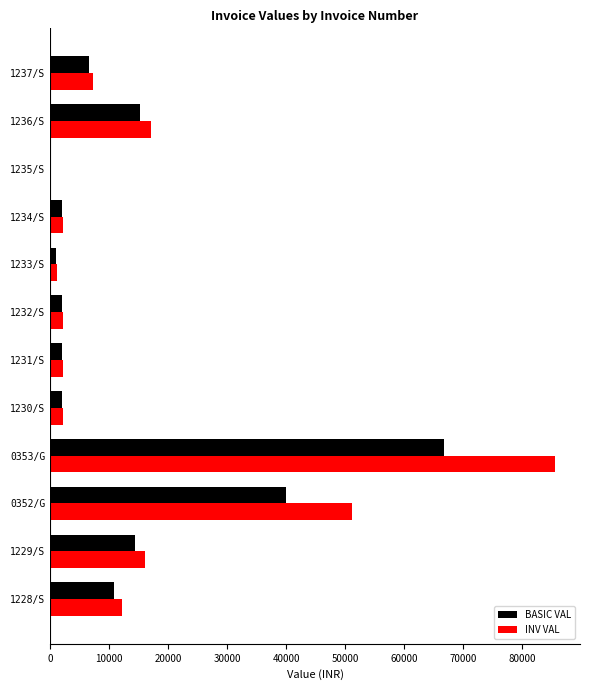

What is the sum of the INV VAL values at 1236/S and 1229/S?

33180.0